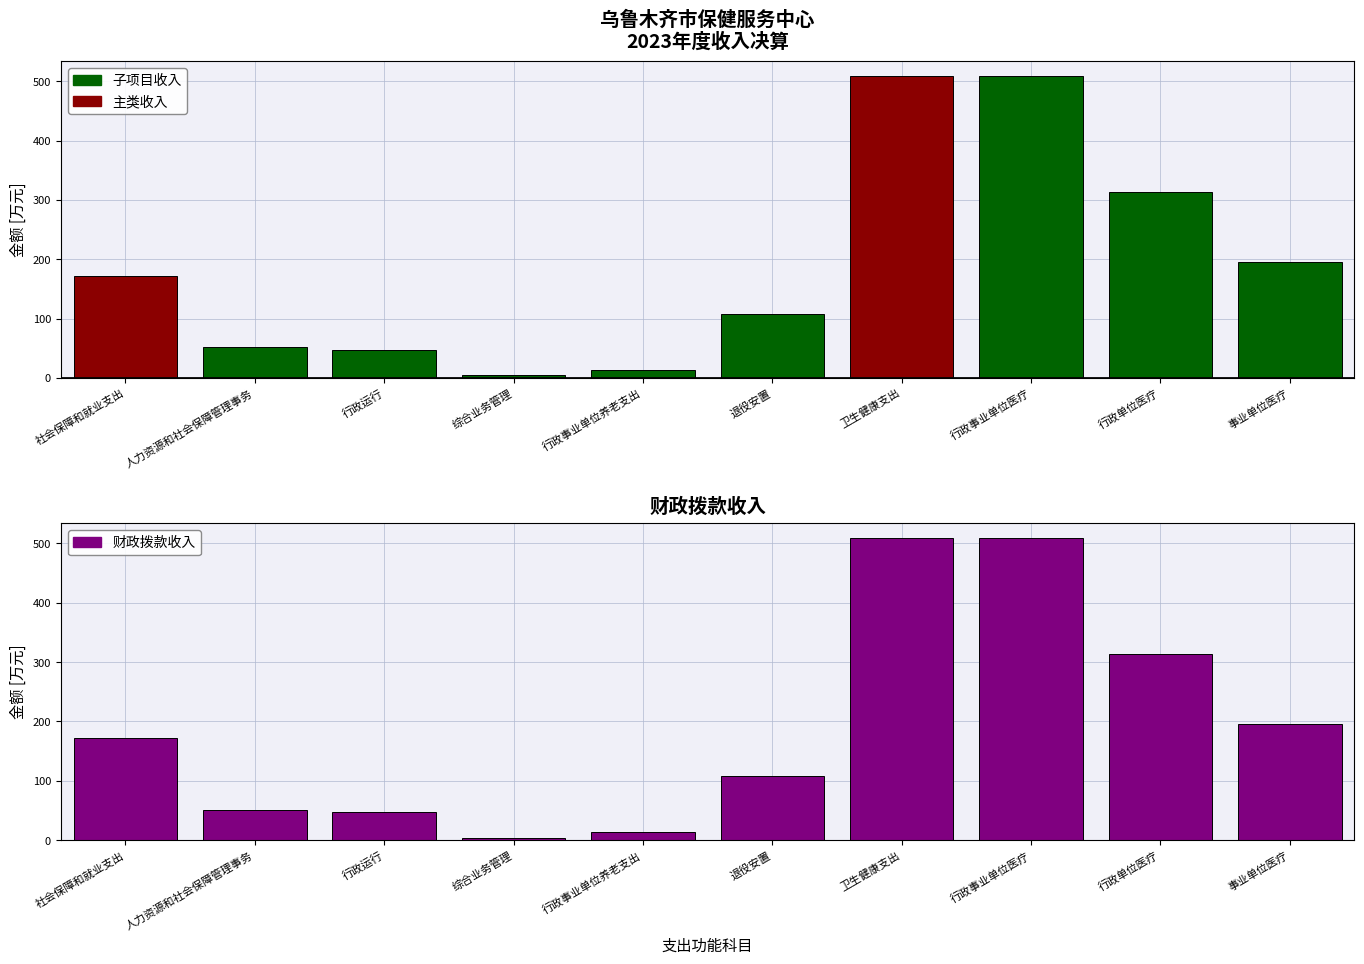

What is the average value of the 本年收入合计 series?

191.9